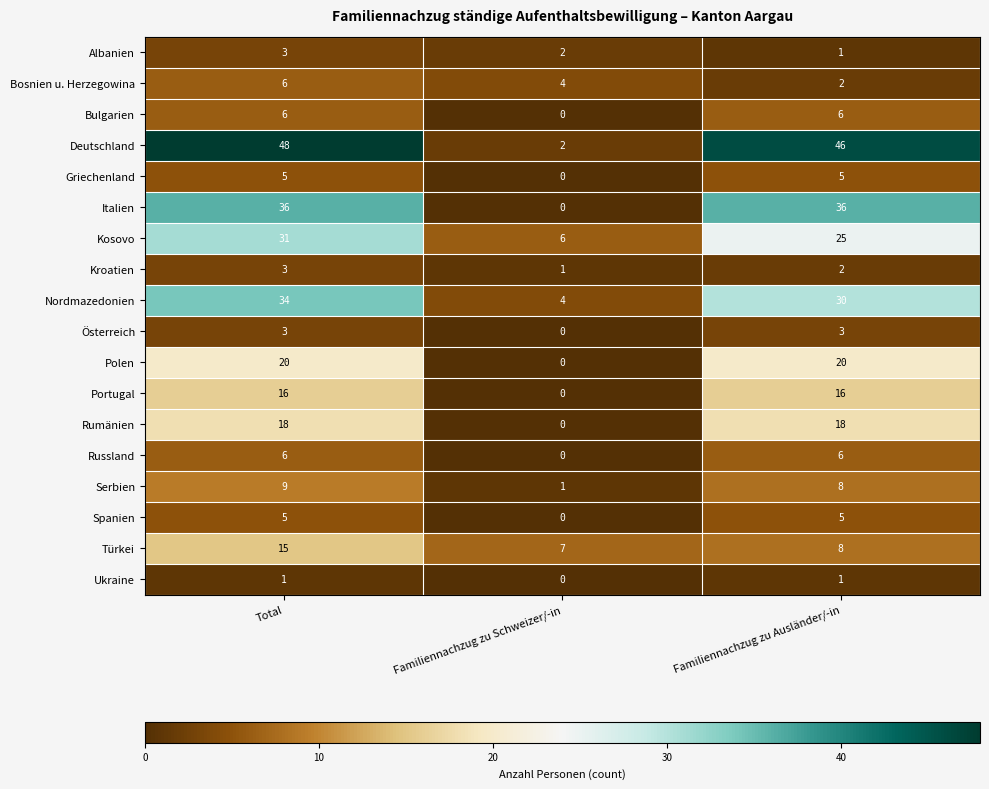

What is the highest value of the Russland series?

6